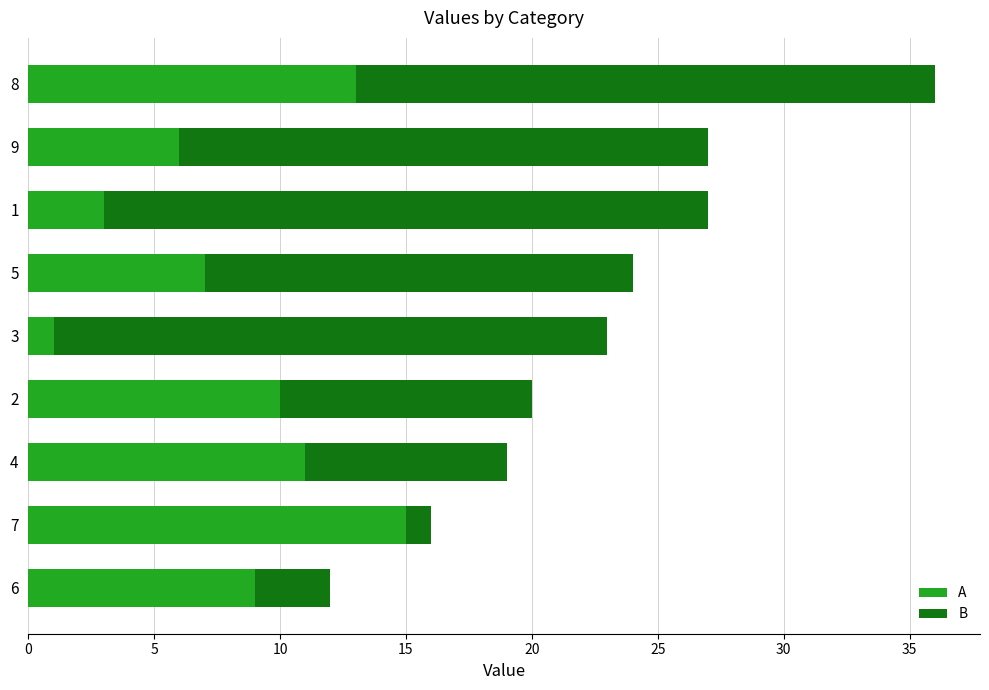

The value of A at 4 is 11. True or false?

True